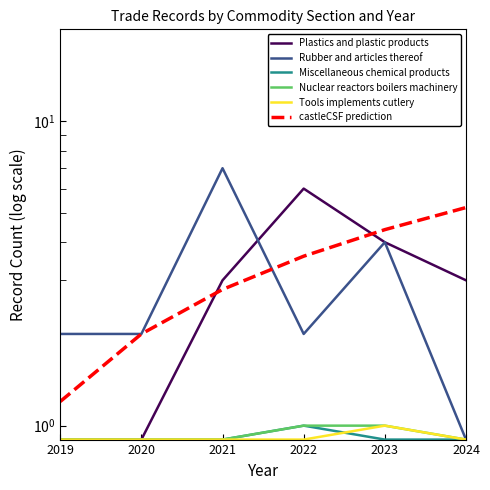

Reading left to right, transcribe all the data shown in this chart.

Plastics and plastic products: 2019=0.9	2020=0.9	2021=3.0	2022=6.0	2023=4.0	2024=3.0
Rubber and articles thereof: 2019=2.0	2020=2.0	2021=7.0	2022=2.0	2023=4.0	2024=0.9
Miscellaneous chemical products: 2019=0.9	2020=0.9	2021=0.9	2022=1.0	2023=0.9	2024=0.9
Nuclear reactors boilers machinery: 2019=0.9	2020=0.9	2021=0.9	2022=1.0	2023=1.0	2024=0.9
Tools implements cutlery: 2019=0.9	2020=0.9	2021=0.9	2022=0.9	2023=1.0	2024=0.9
castleCSF prediction: 2019=1.2	2020=2.0	2021=2.8	2022=3.6	2023=4.4	2024=5.2